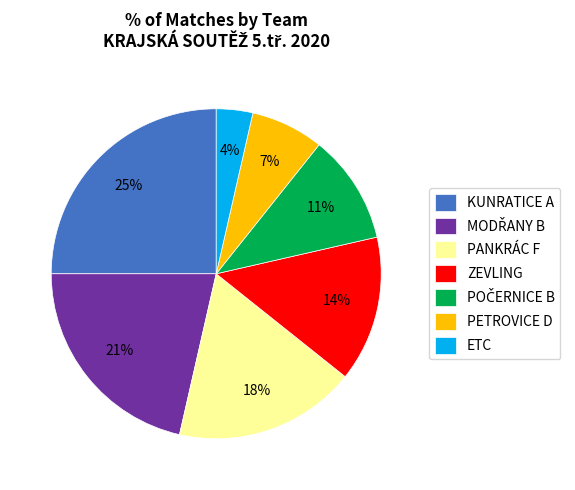

To the nearest percent, what is the difference between the largest and smallest slice percentages?

21%